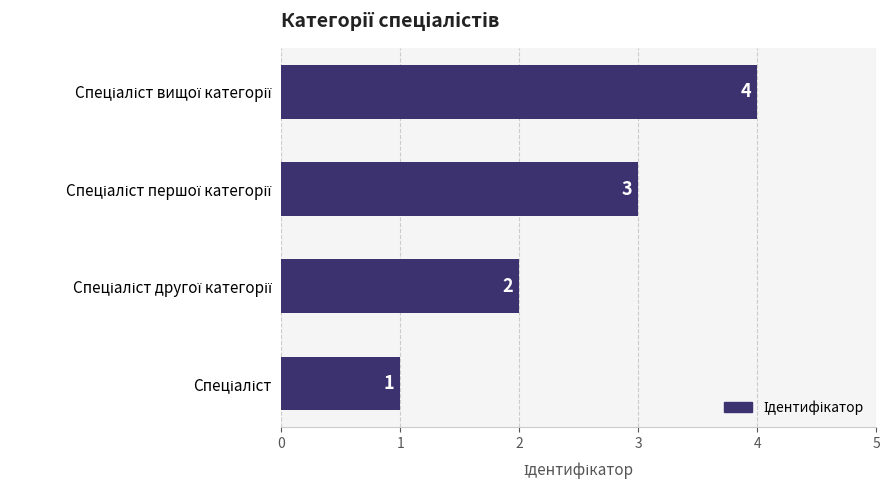

What is the sum of all values?

10